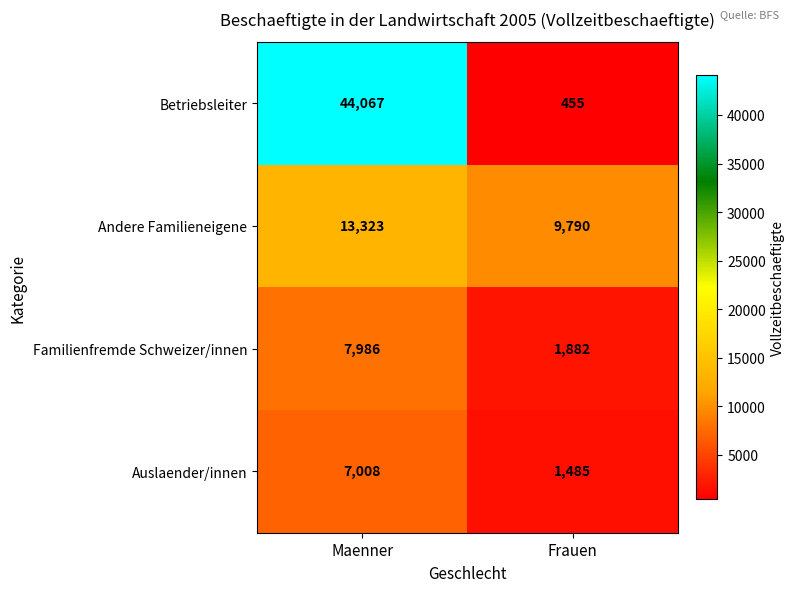

Reading left to right, list all the values displayed in this chart.

Betriebsleiter: Maenner=44067	Frauen=455
Andere Familieneigene: Maenner=13323	Frauen=9790
Familienfremde Schweizer/innen: Maenner=7986	Frauen=1882
Auslaender/innen: Maenner=7008	Frauen=1485